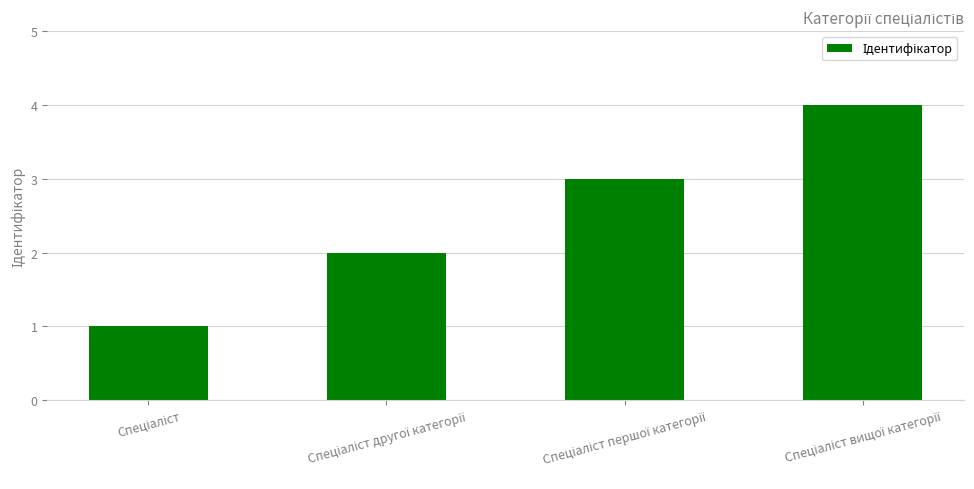

What is the difference between the maximum and minimum values?

3